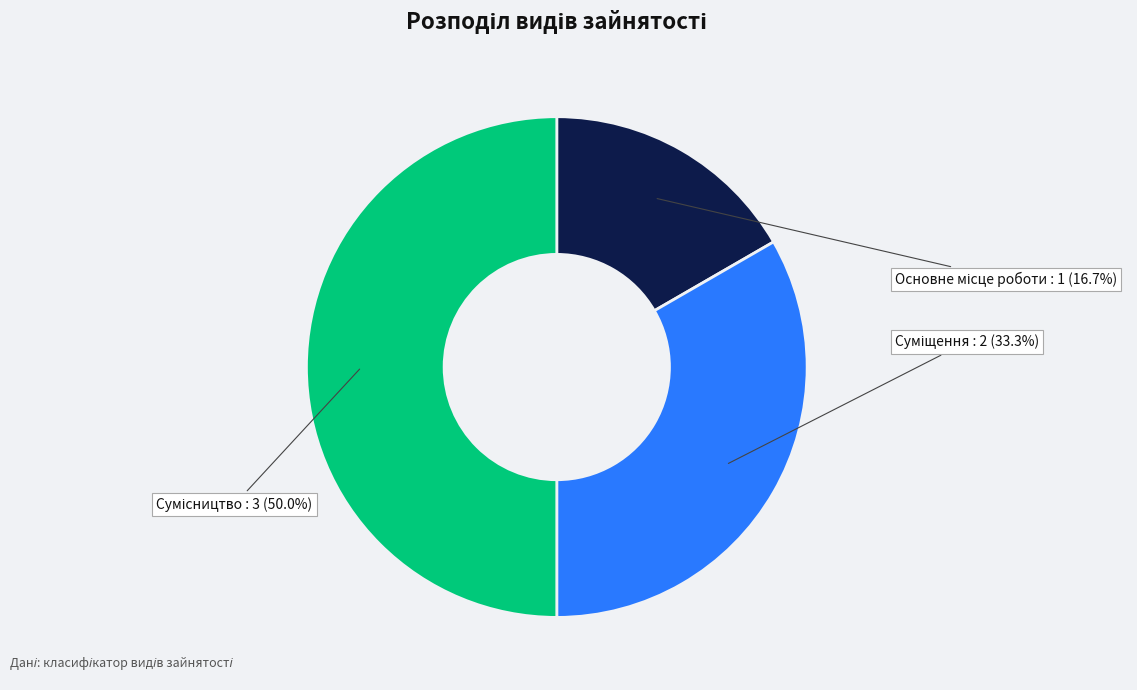

Combined, do Основне місце роботи and Суміщення account for over 50%?

No